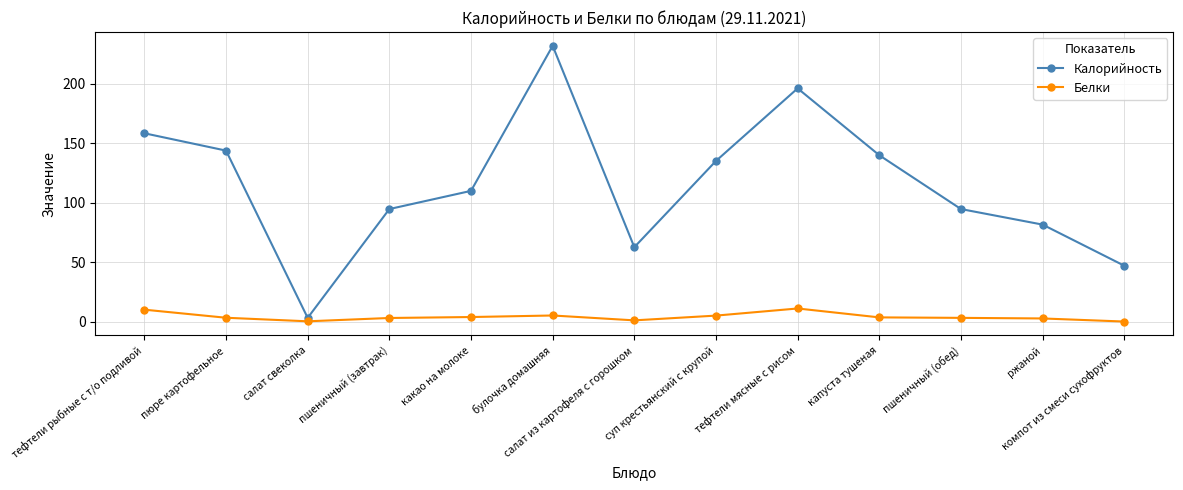

True or false: Калорийность and Белки intersect in this chart.

False